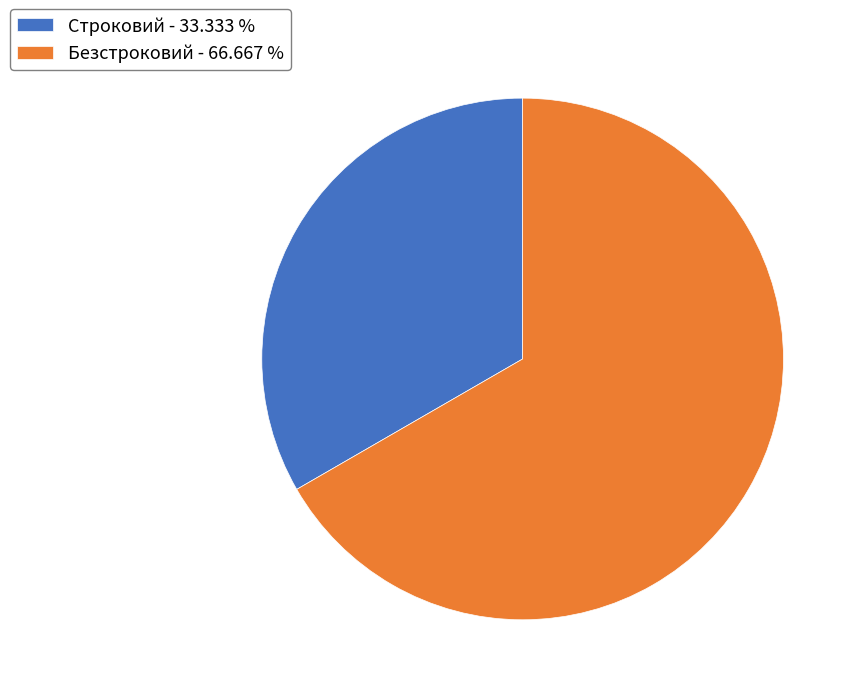

What is the smallest slice in the pie chart?

Строковий